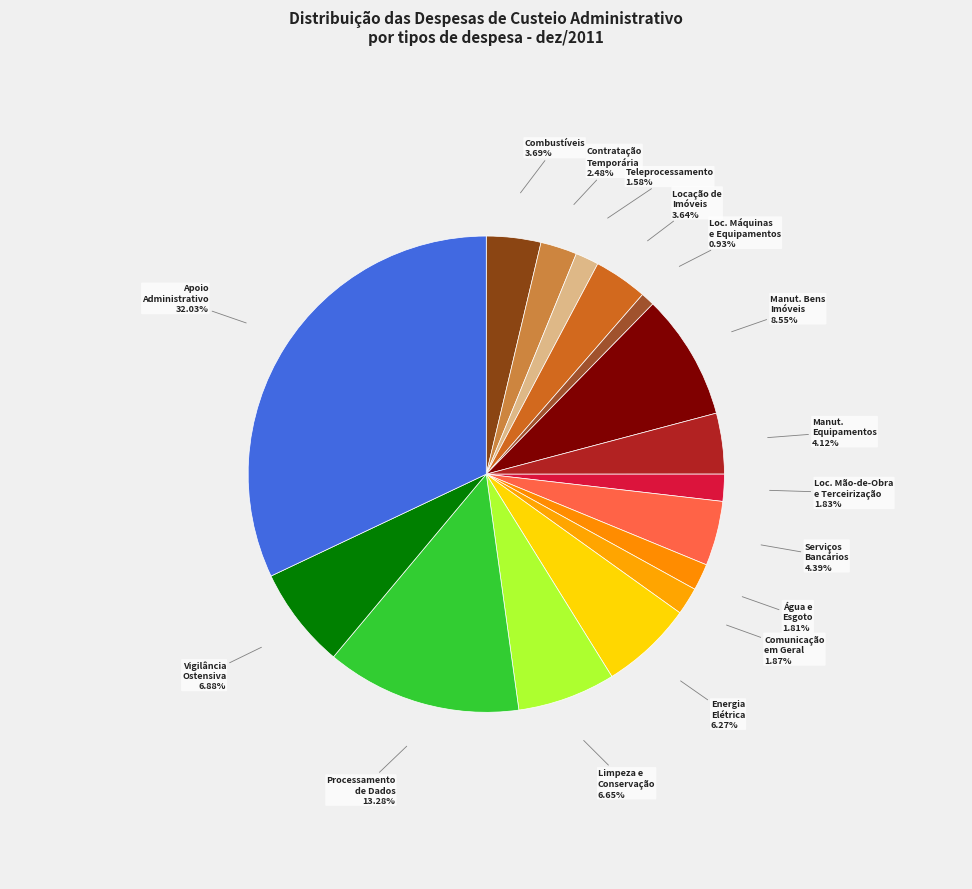

How many segments does this pie chart have?

16